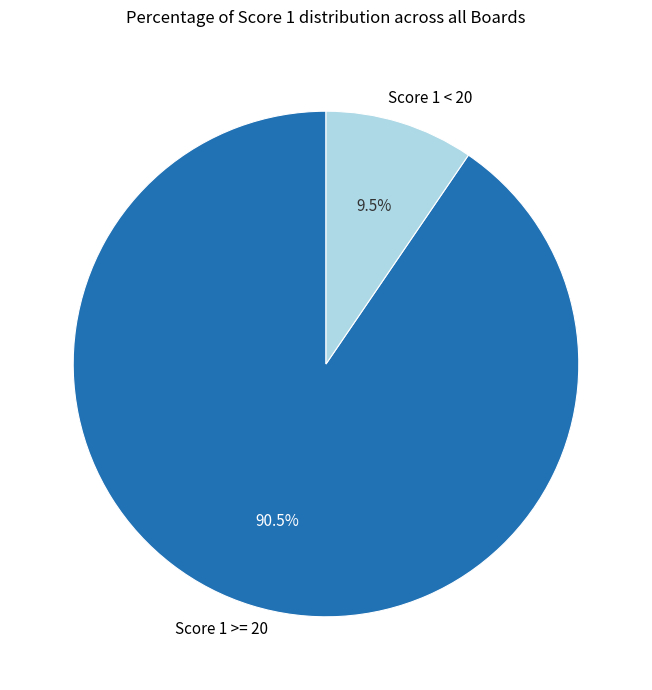

Count the number of slices in the pie.

2